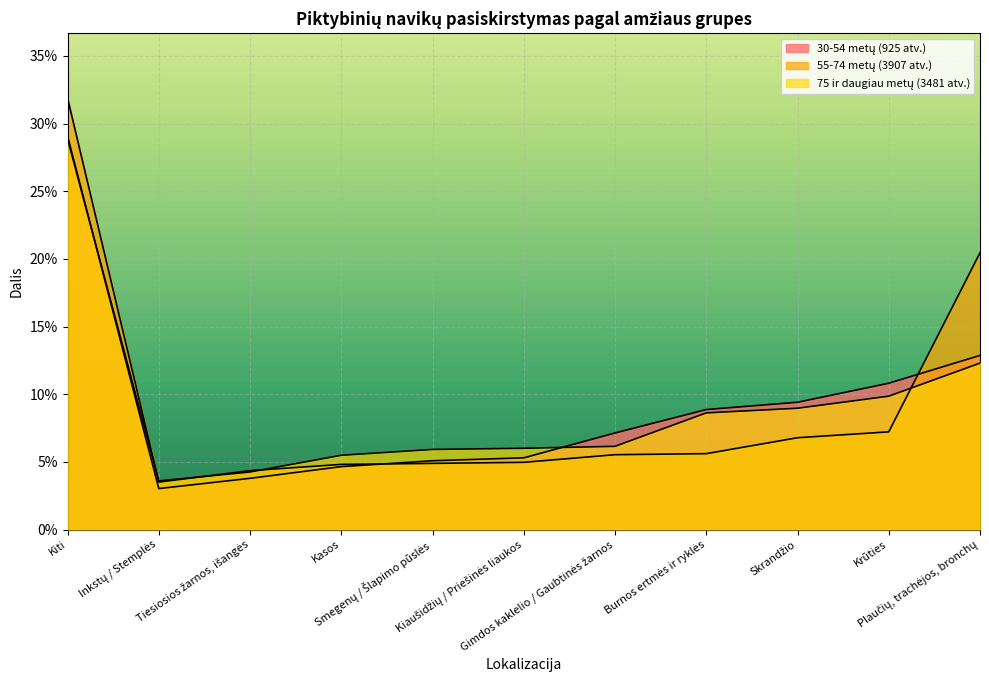

At which category does the chart reach its minimum across all series?

Inkstų / Stemplės